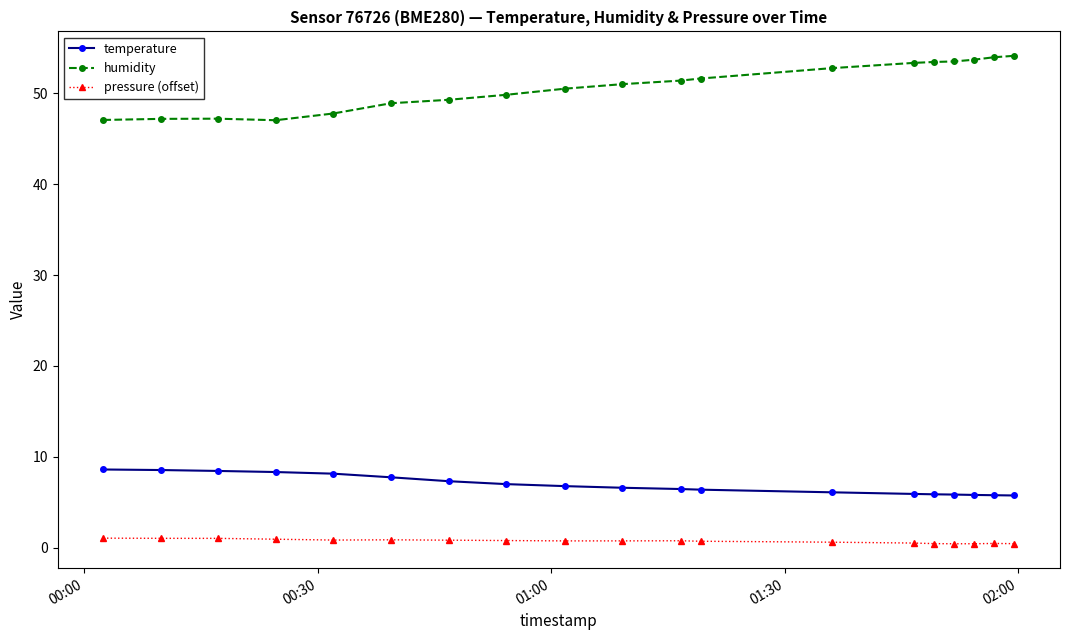

At how many categories does at least one series exceed 10?

19